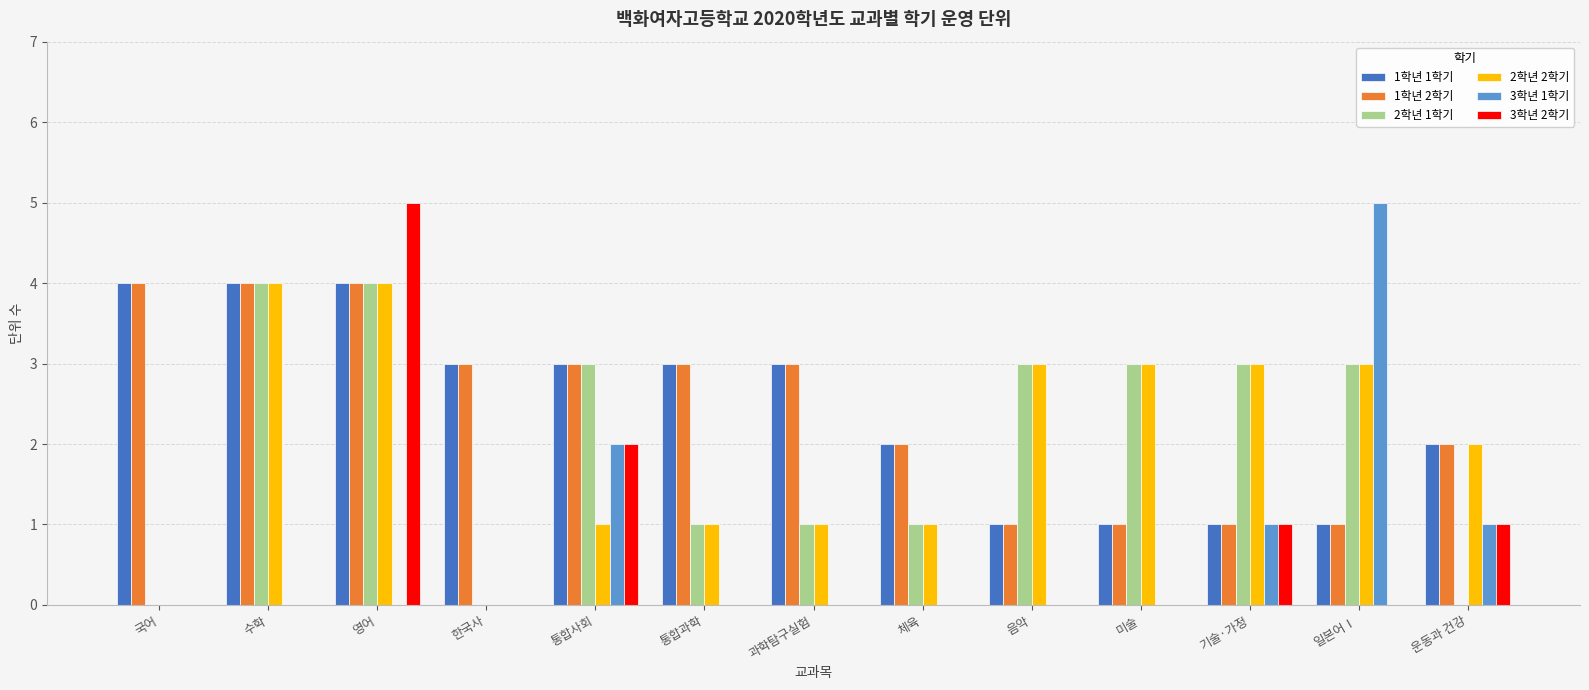

What is the maximum value shown in the chart?

5